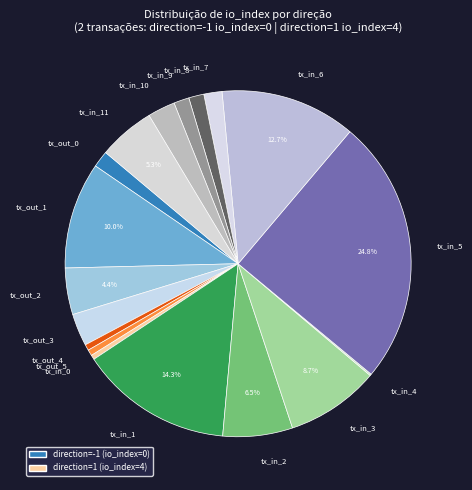

Does tx_out_4 account for over 50% of the chart?

No